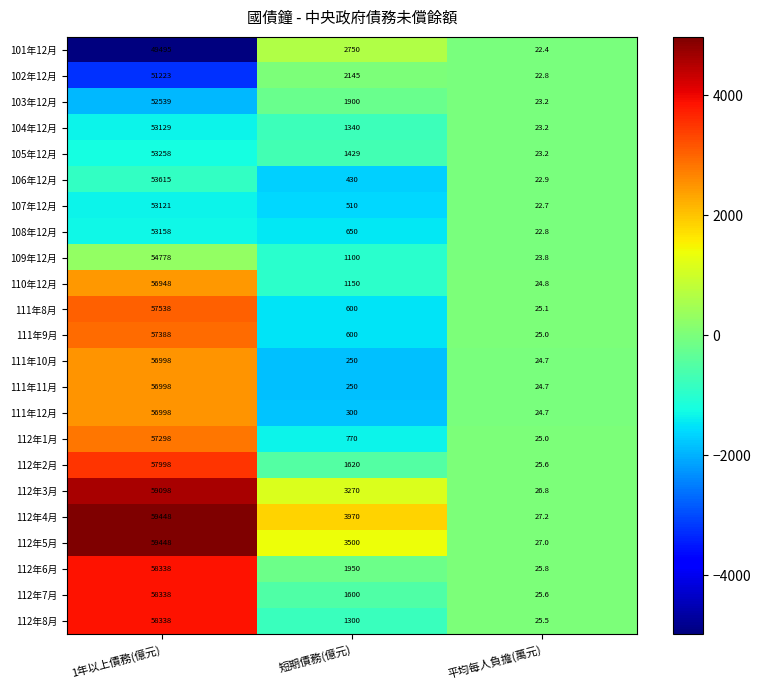

What is the total value across all series at 平均每人負擔(萬元)?

564.5